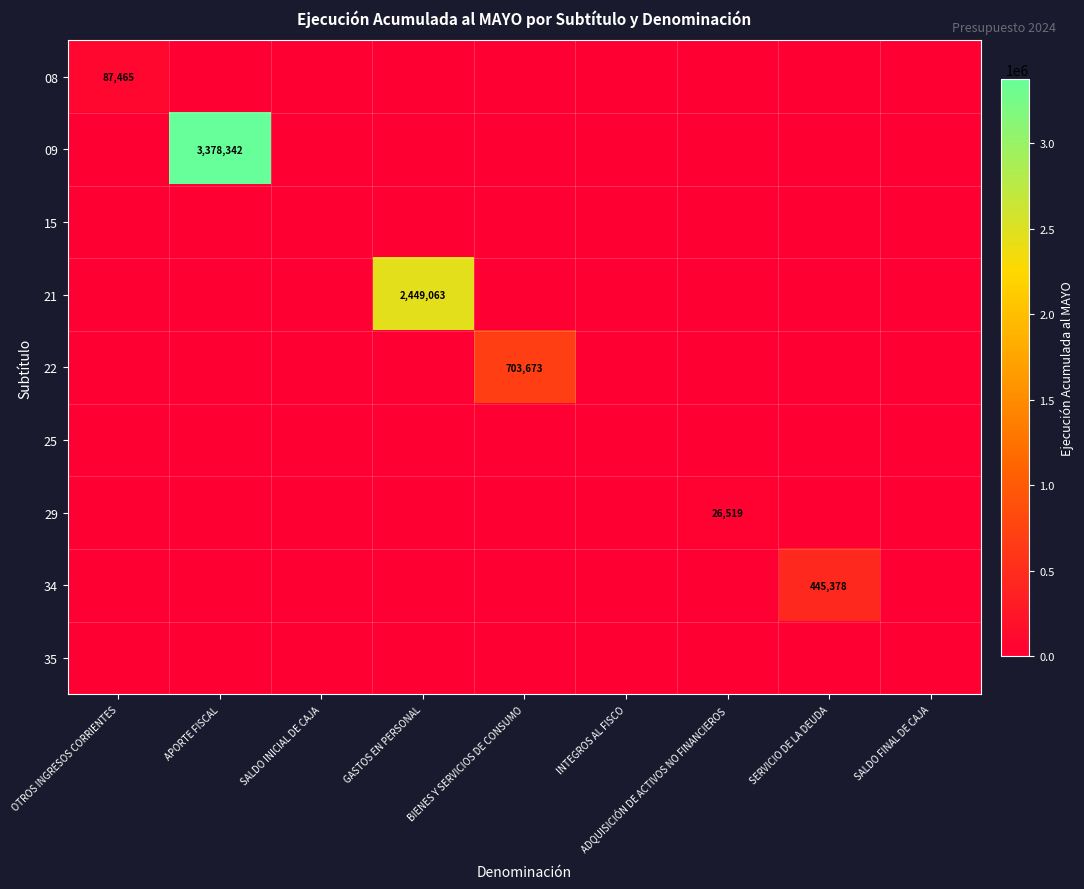

What is the maximum value for 22?

703673